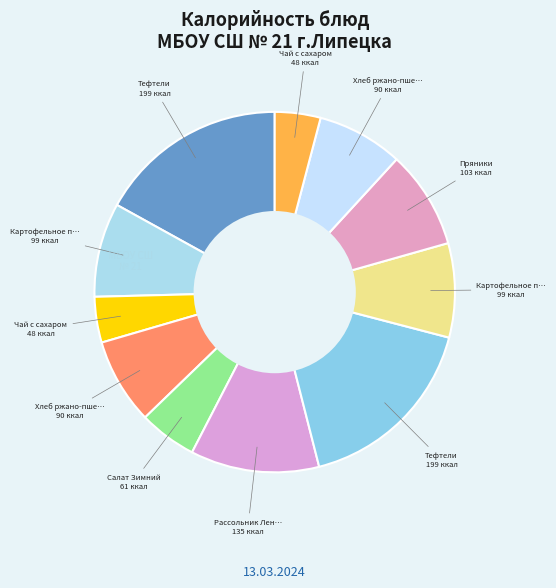

What is the largest slice in the pie chart?

Тефтели (завтрак)